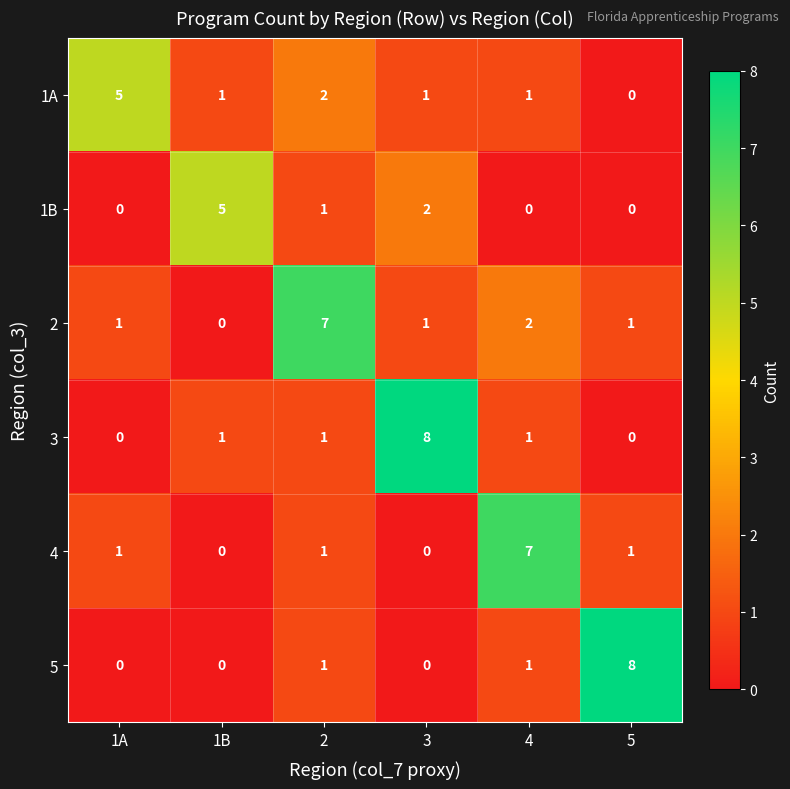

What is the difference between the highest and lowest values at 1A?

5